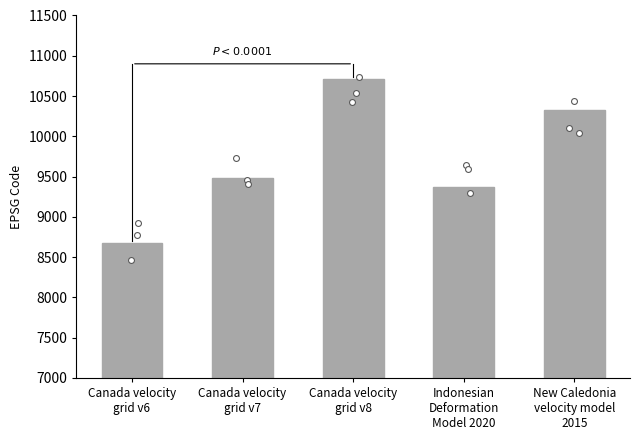

Which has a higher value, Canada velocity
grid v6 or New Caledonia
velocity model
2015?

New Caledonia
velocity model
2015